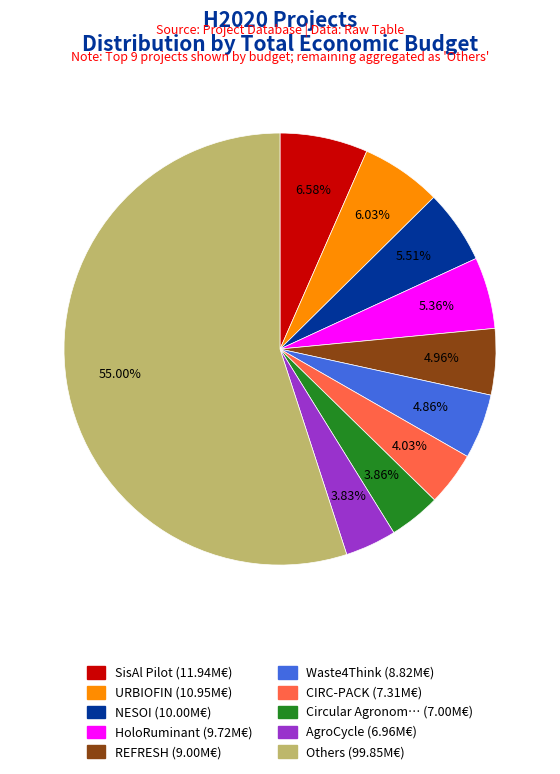

Is there a majority slice in this chart?

Yes